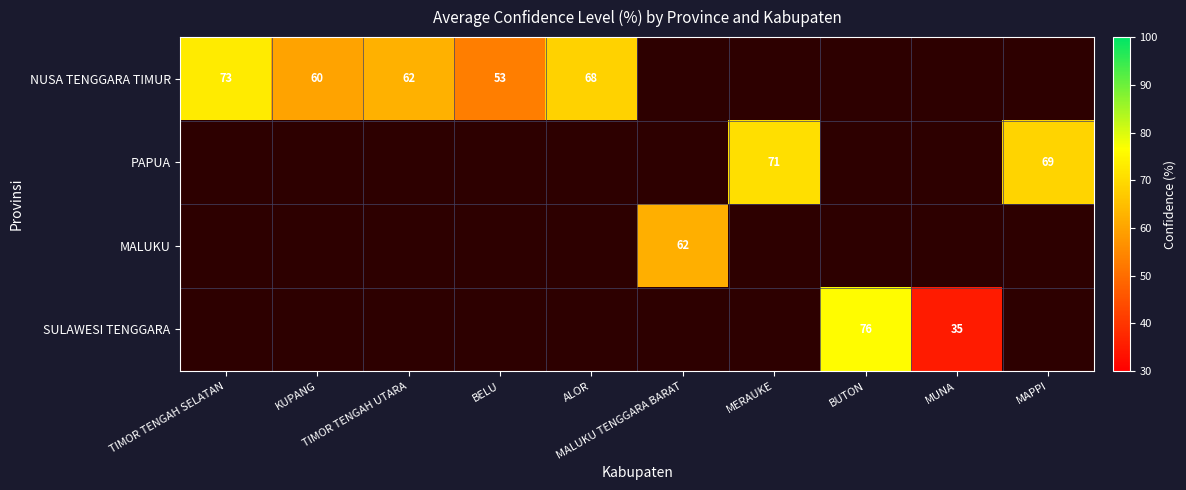

The SULAWESI TENGGARA series shows 0.0 at TIMOR TENGAH SELATAN. True or false?

True